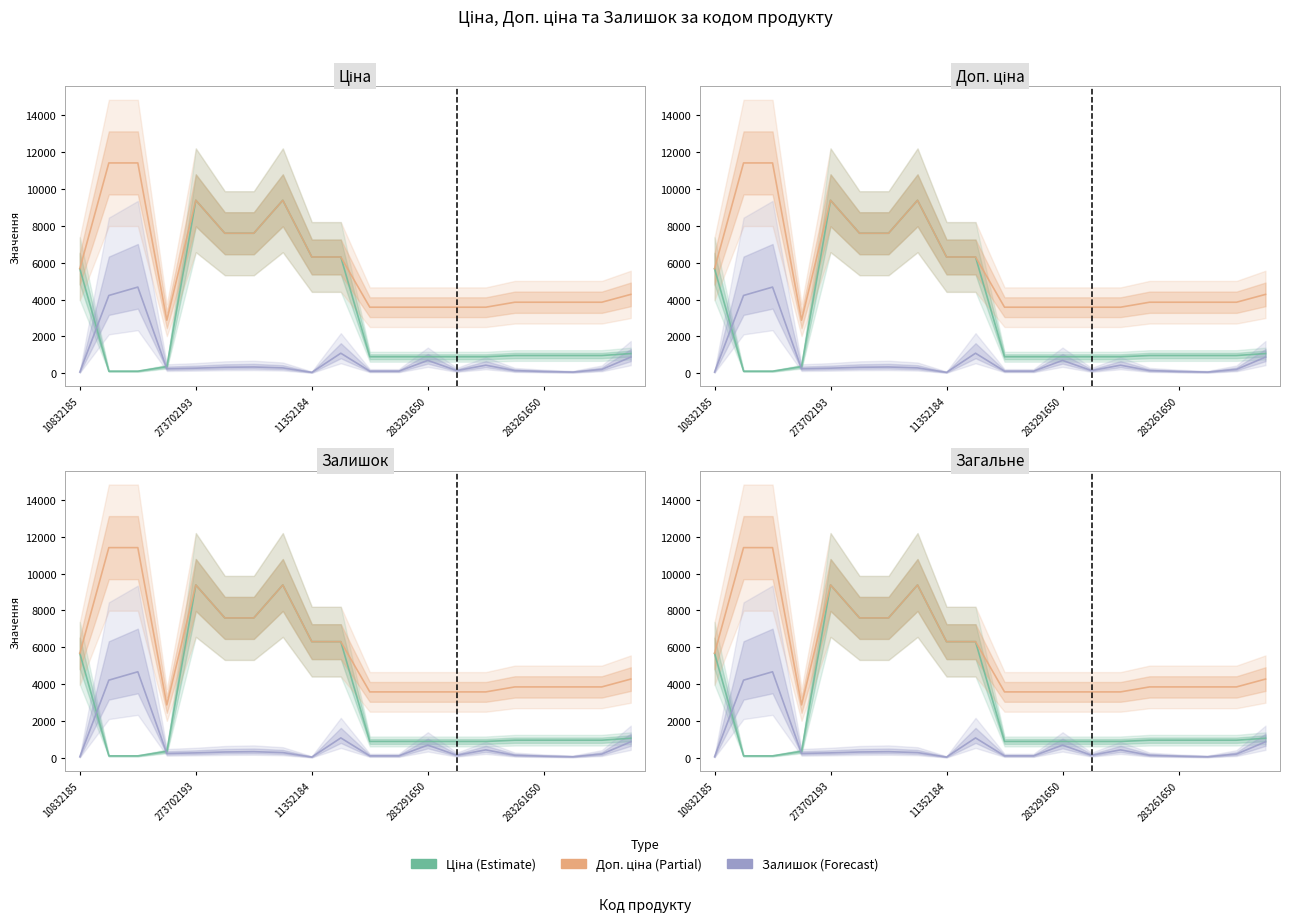

What is the label of the 19th point from the left?

283261052